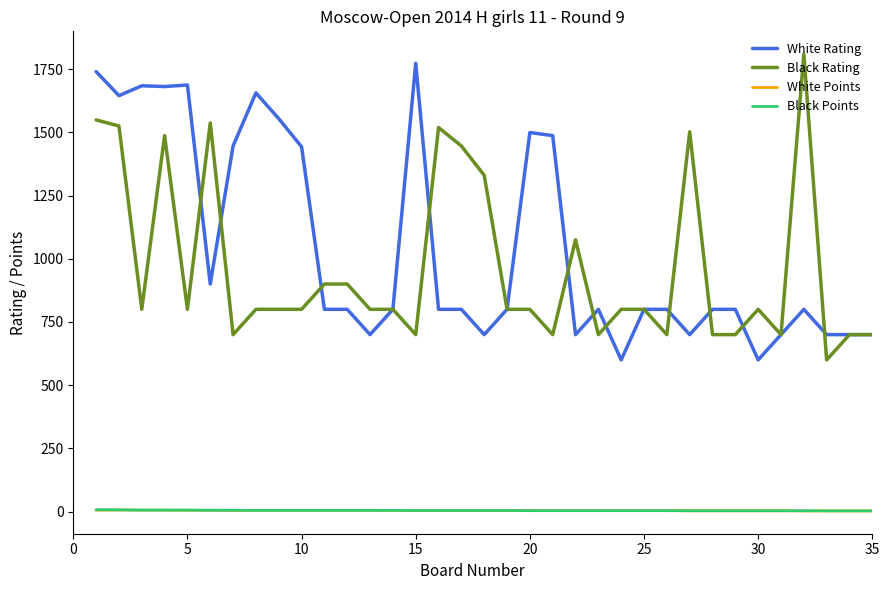

What is the lowest value of the Black Rating series?

600.0